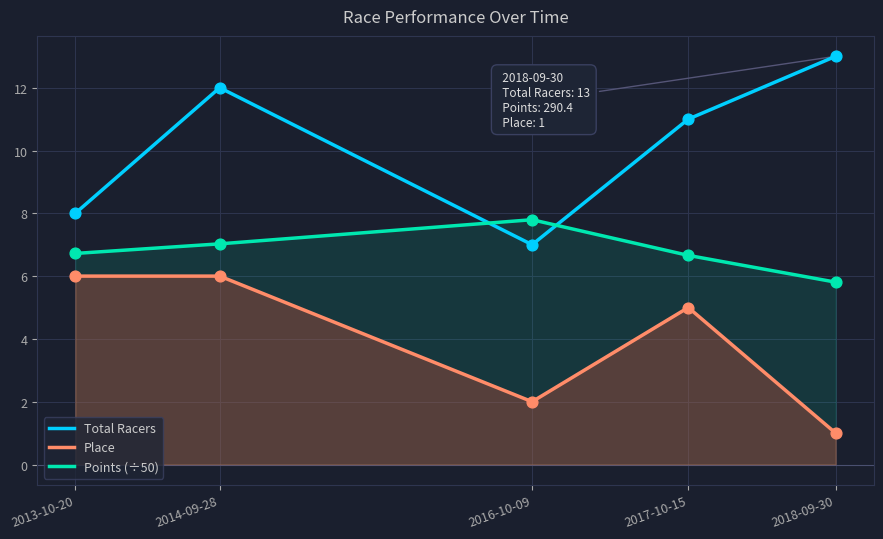

At which category is the sum across all series the highest?

2014-09-28